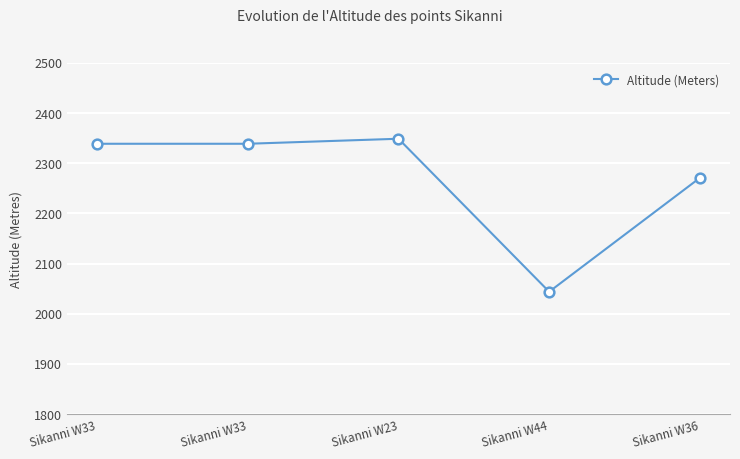

What is the ratio of the value at Sikanni W44 to the value at Sikanni W33?

0.9